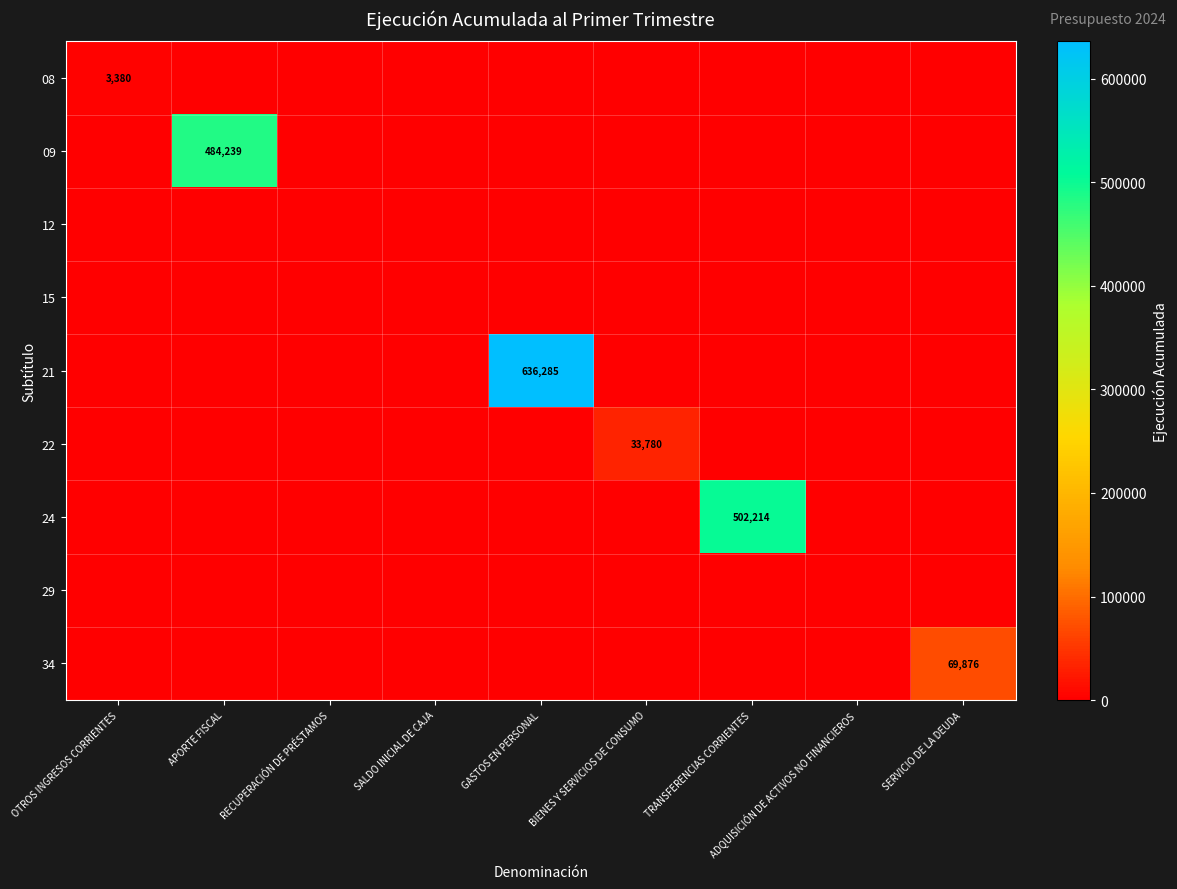

What is the total value across all series at TRANSFERENCIAS CORRIENTES?

502214